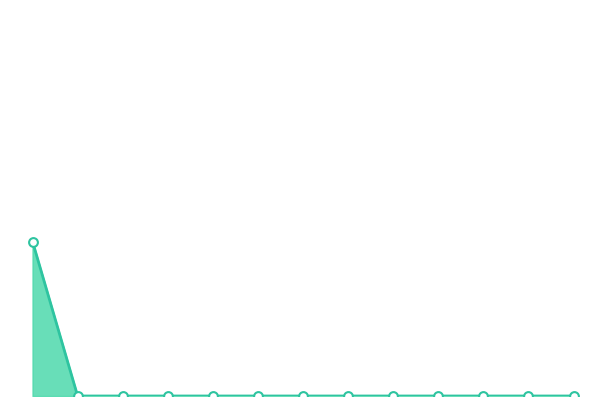

How many lines are shown in the chart?

1